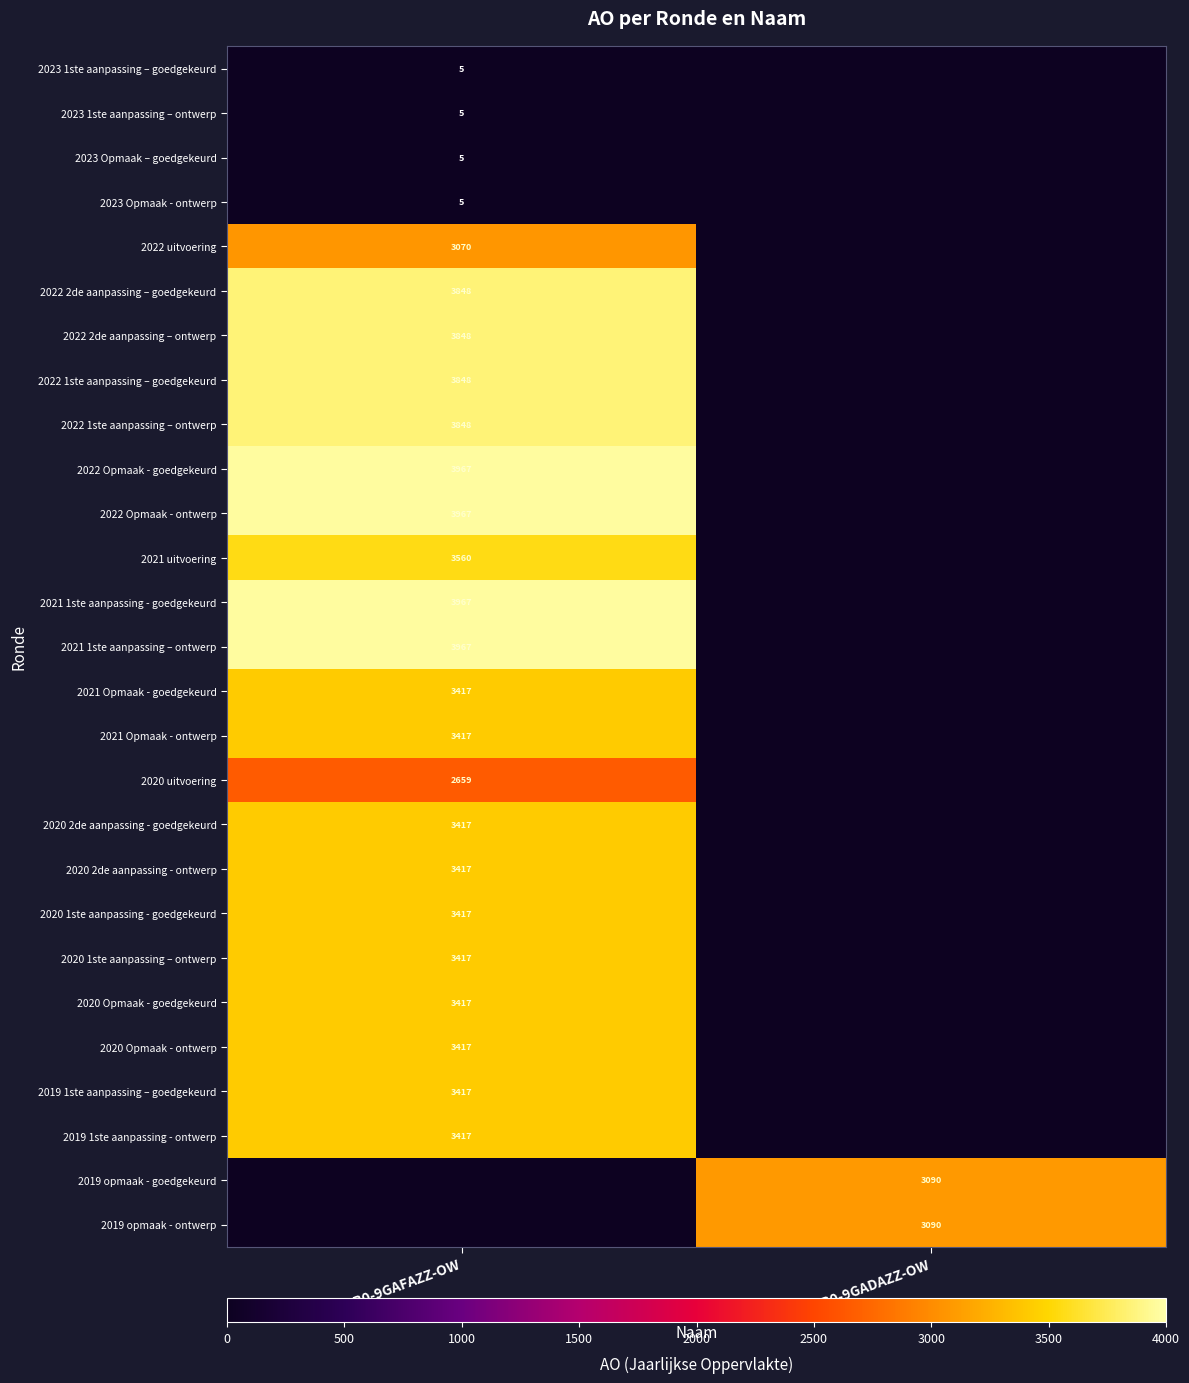

Is it true that 2020 2de aanpassing - goedgekeurd equals 3417 at GB0-9GAFAZZ-OW?

True